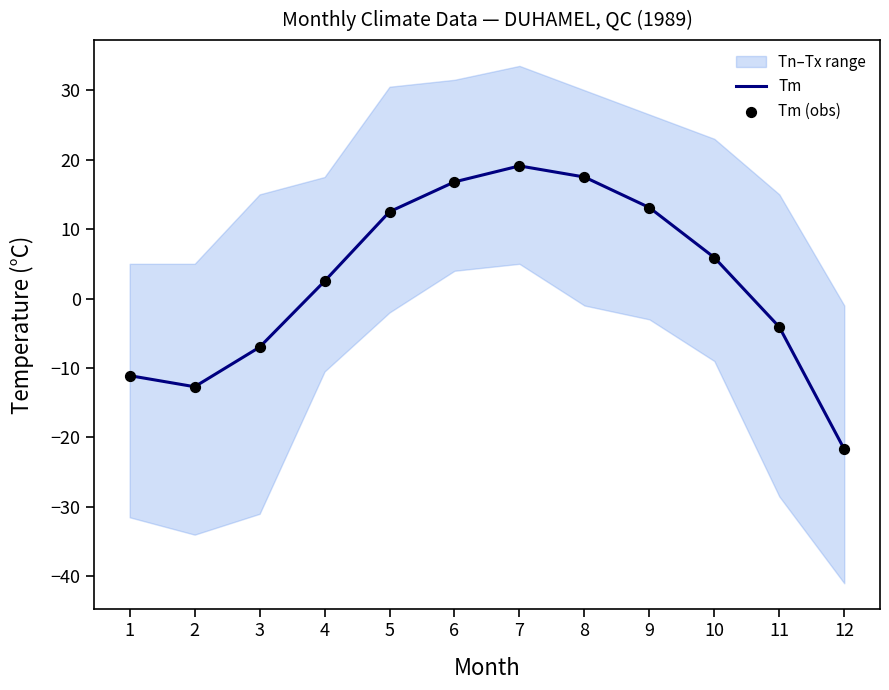

Which series has the largest Y range (max minus min)?

Tm